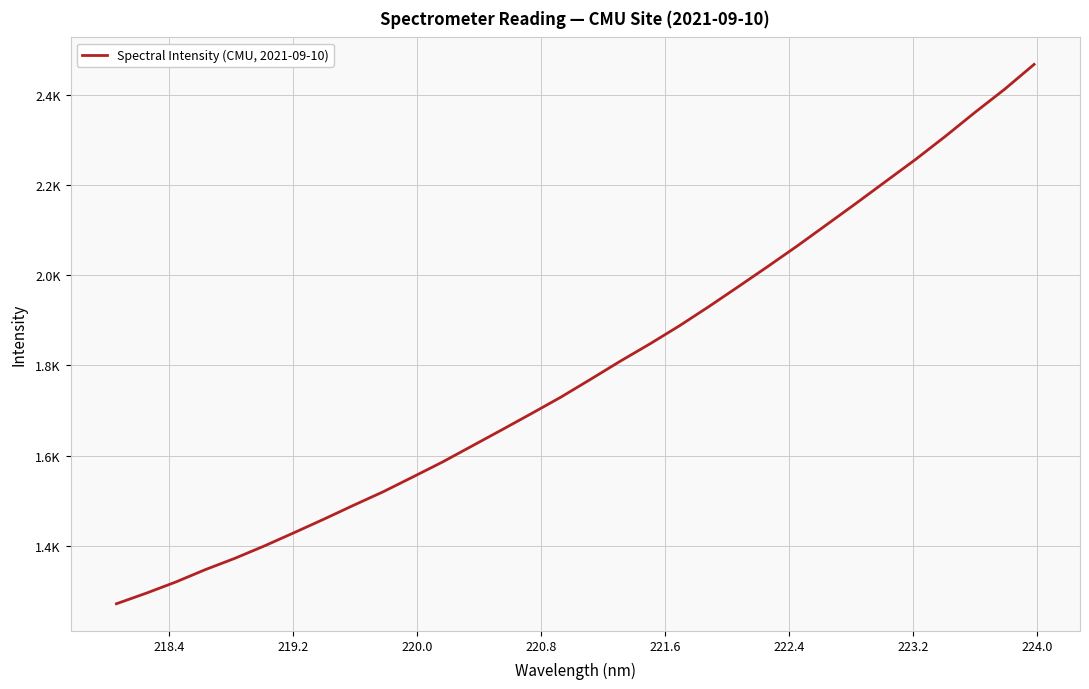

What is the greatest value displayed?

2467.2